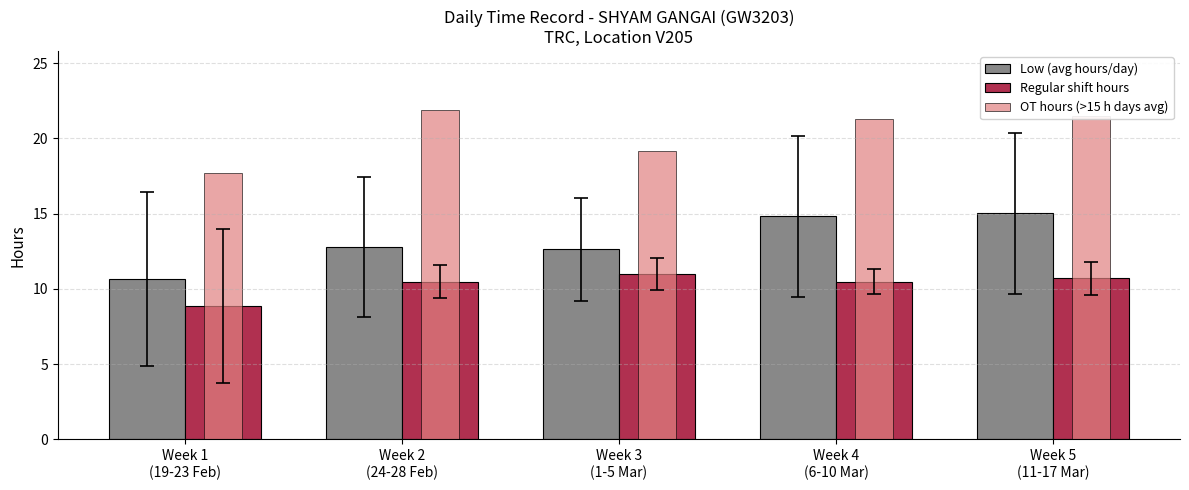

Rank the series by their maximum value, from highest to lowest.

OT hours (>15 h days avg), Low (avg hours/day), Regular shift hours